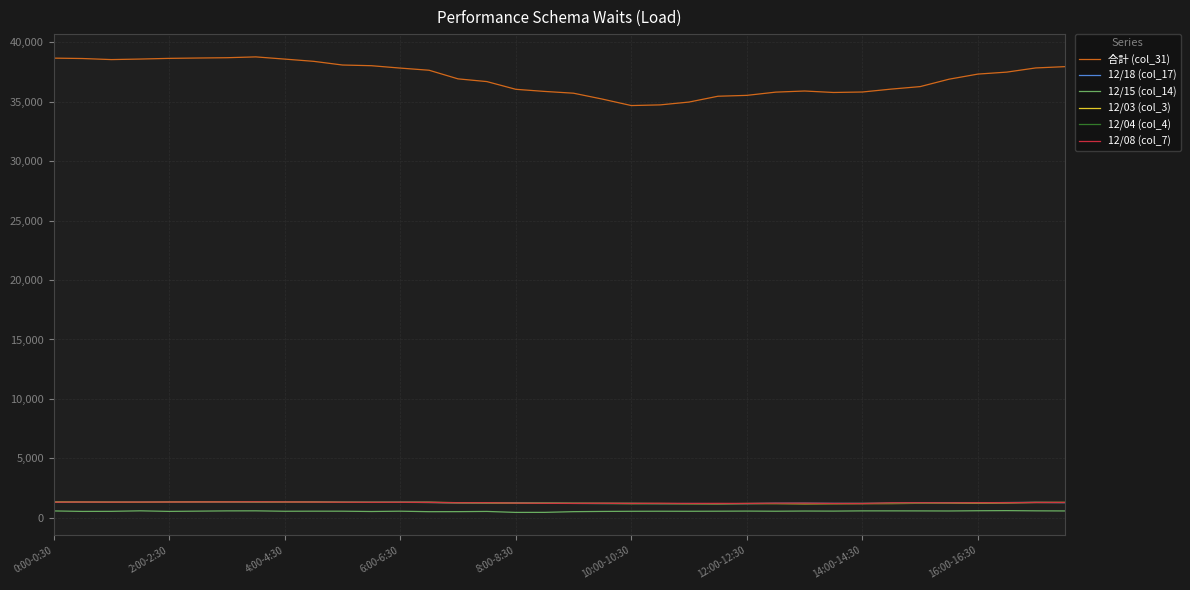

What is the minimum value for 12/18 (col_17)?

1186